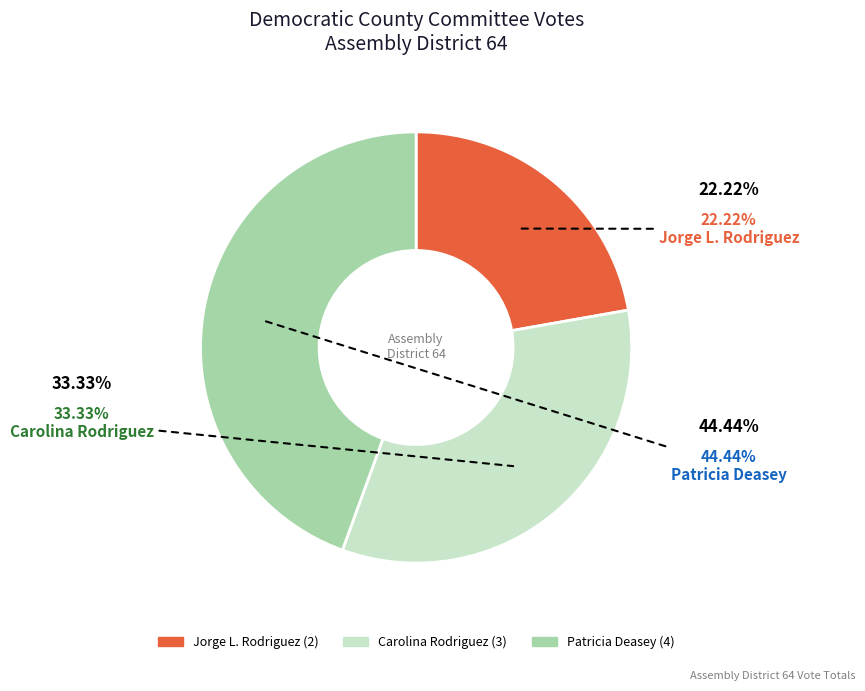

How many slices are in this pie chart?

3